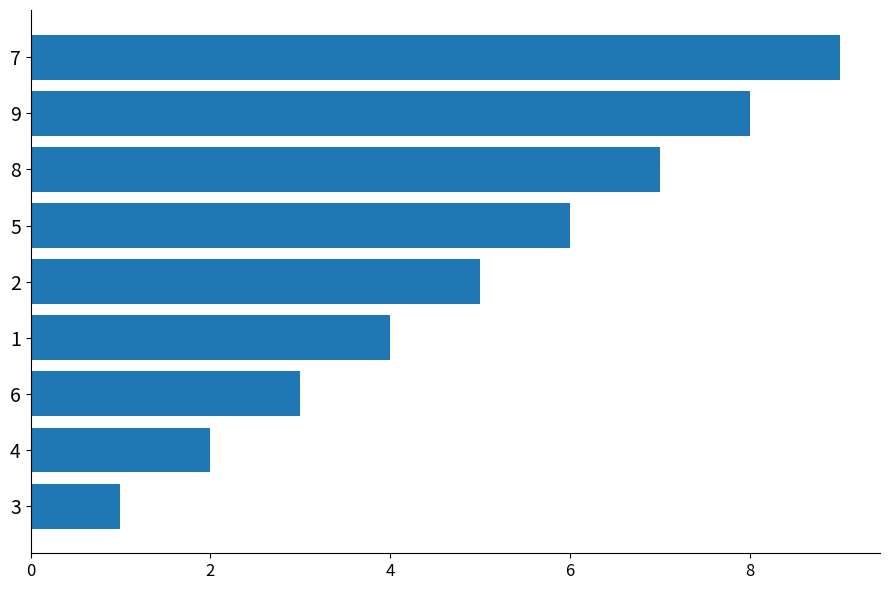

Between 8 and 2, which is larger?

8